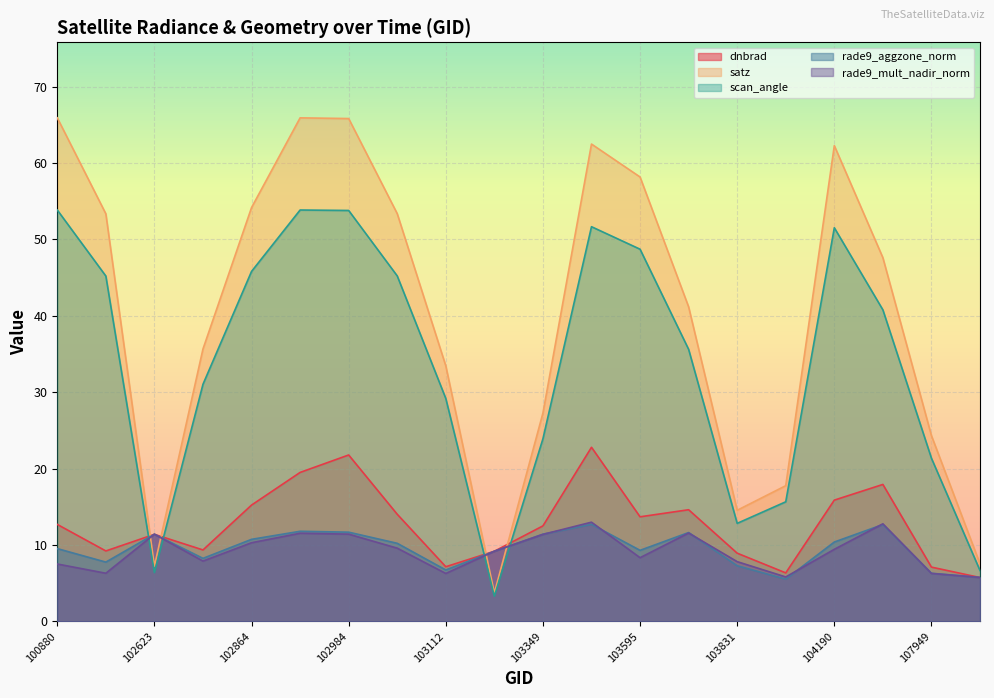

What value does the dnbrad series have at 103949?

6.4